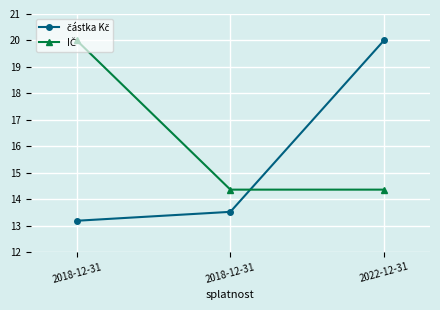

How many distinct data groups are displayed?

2